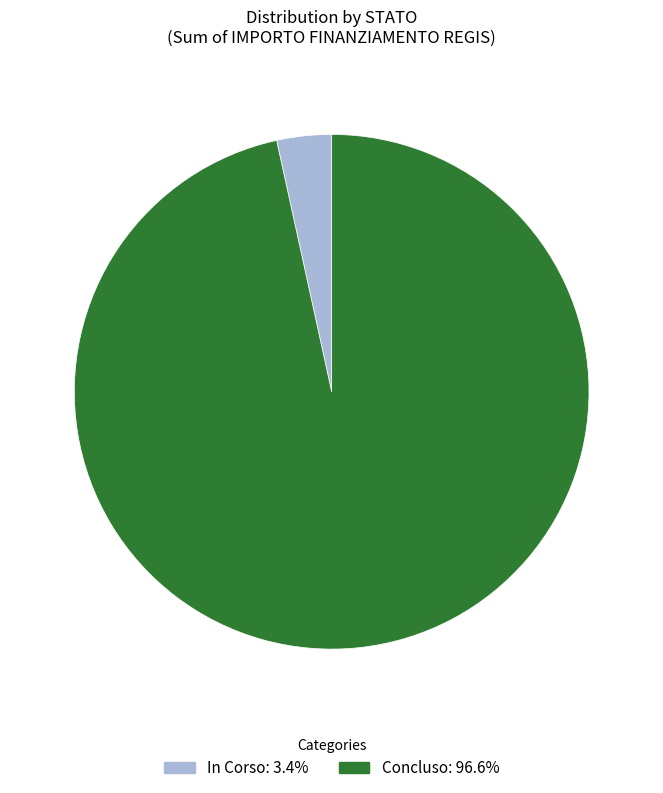

Which has a higher value, Concluso or In Corso?

Concluso